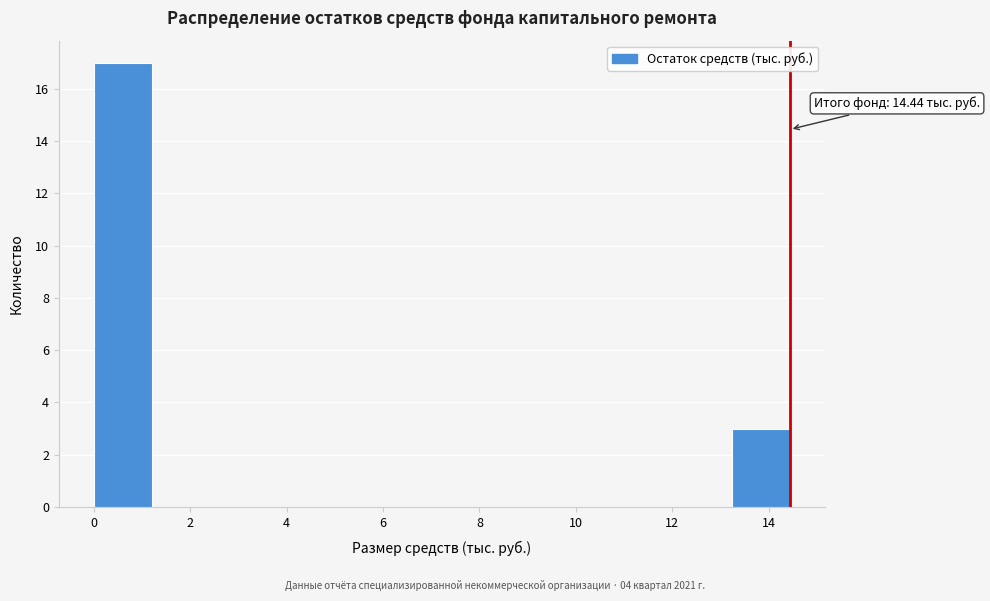

Which range on the x-axis has the tallest bar?

0.0 to 1.2